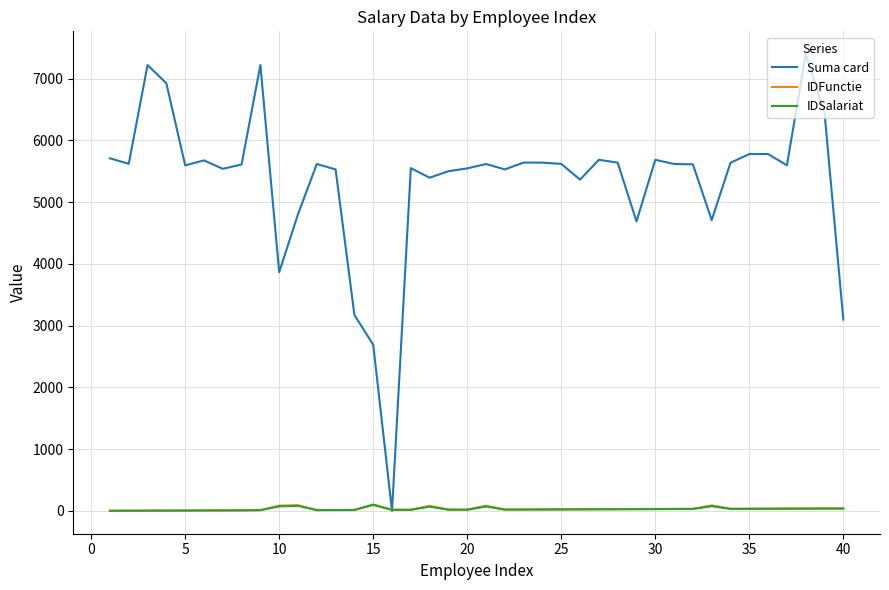

Which series has the widest spread of values?

Suma card